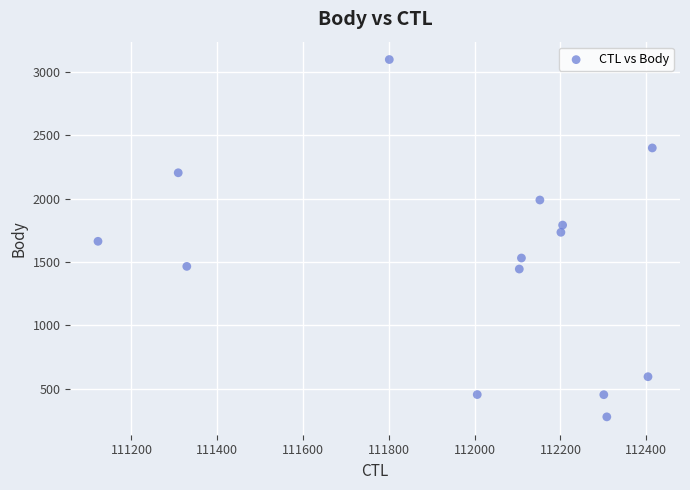

What is the range of X values (max minus min)?

1292